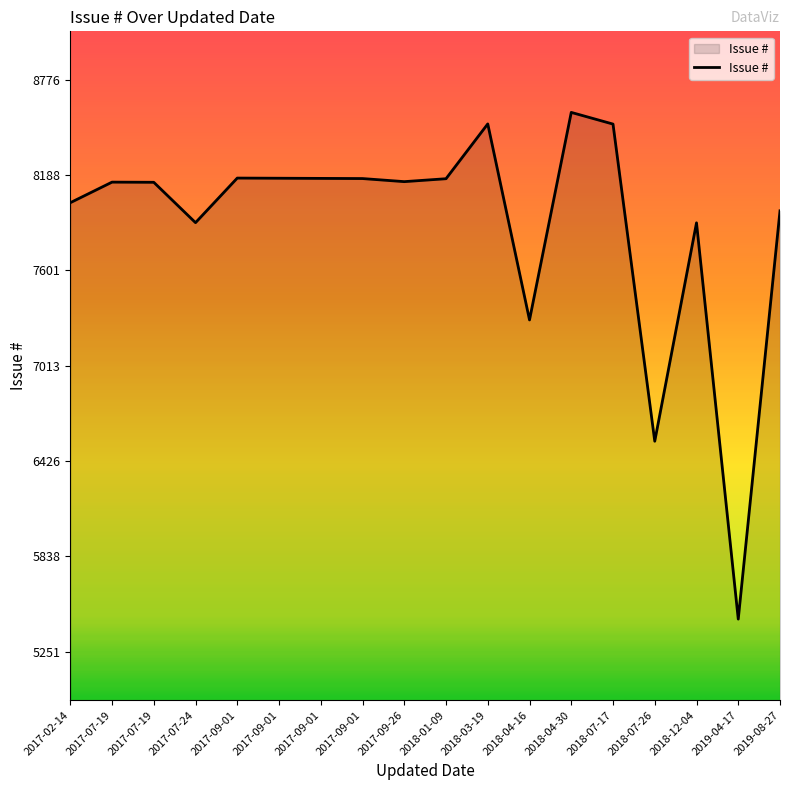

Does the chart have visible grid lines?

No